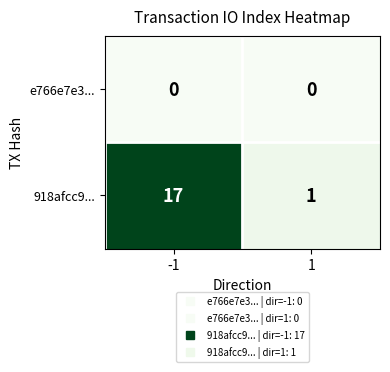

What is the difference between the highest and lowest values at -1?

17